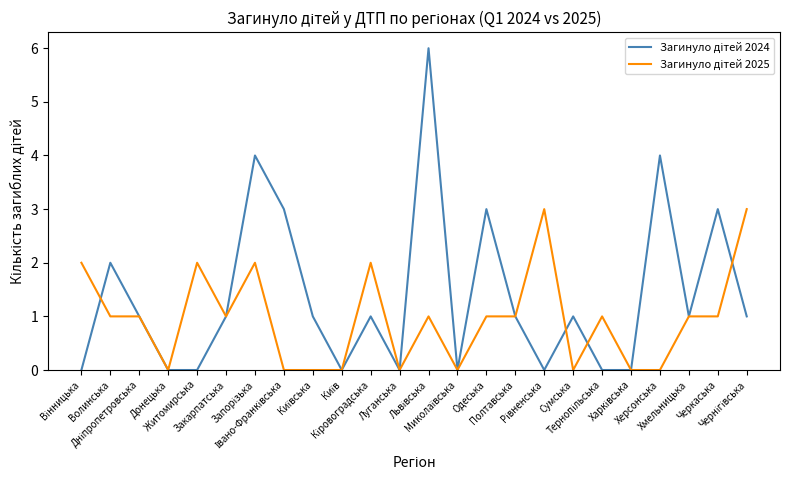

What is the greatest value displayed?

6